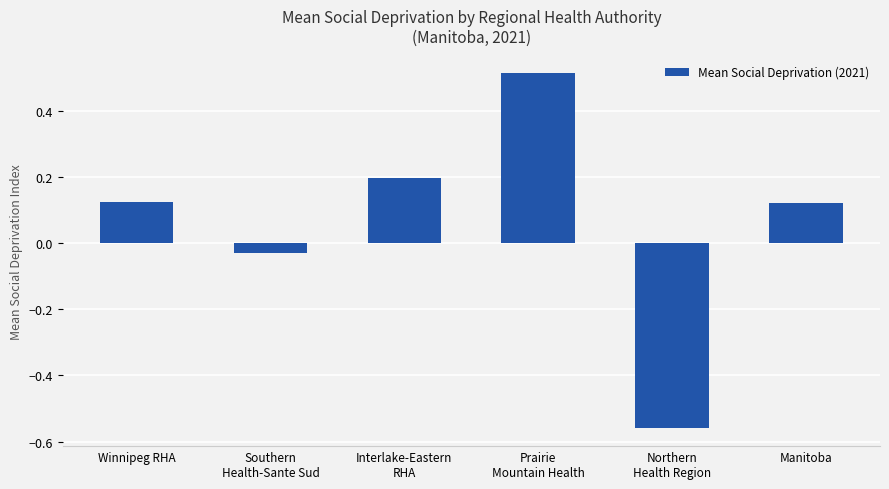

What is the difference between the maximum and minimum values?

1.1